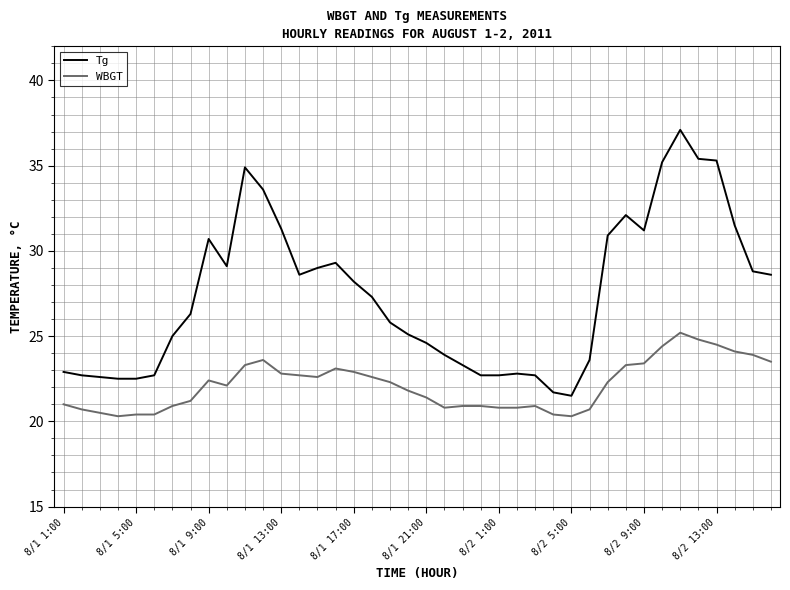

What is the difference between the maximum and minimum values in the WBGT series?

4.9